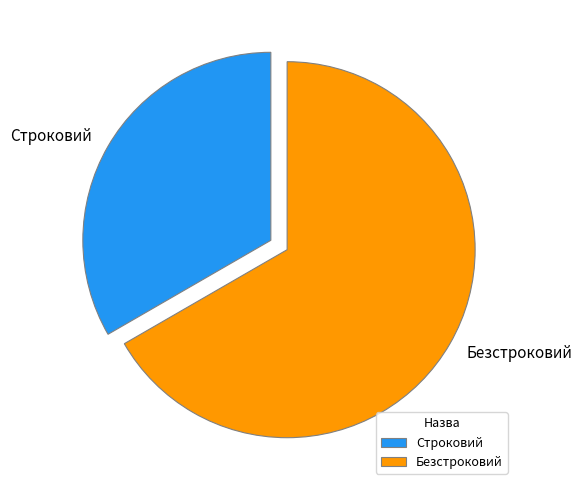

Rank the categories by value from lowest to highest.

Строковий, Безстроковий